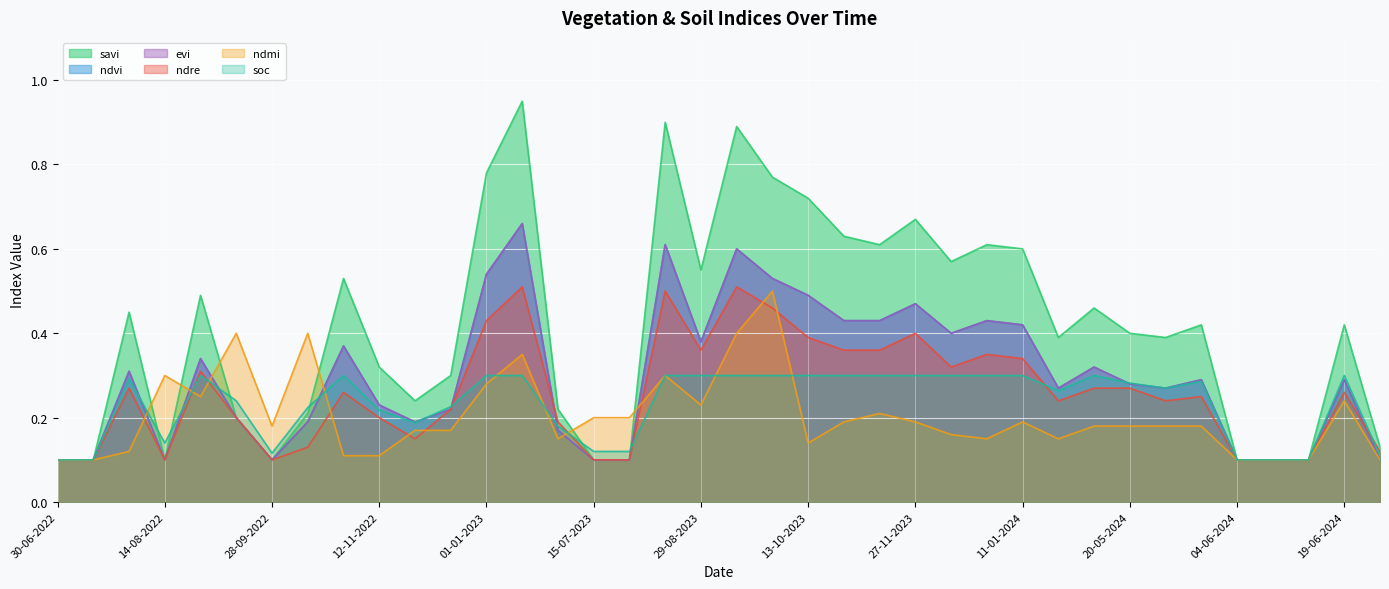

Which category has the highest value in the evi series?

11-01-2023